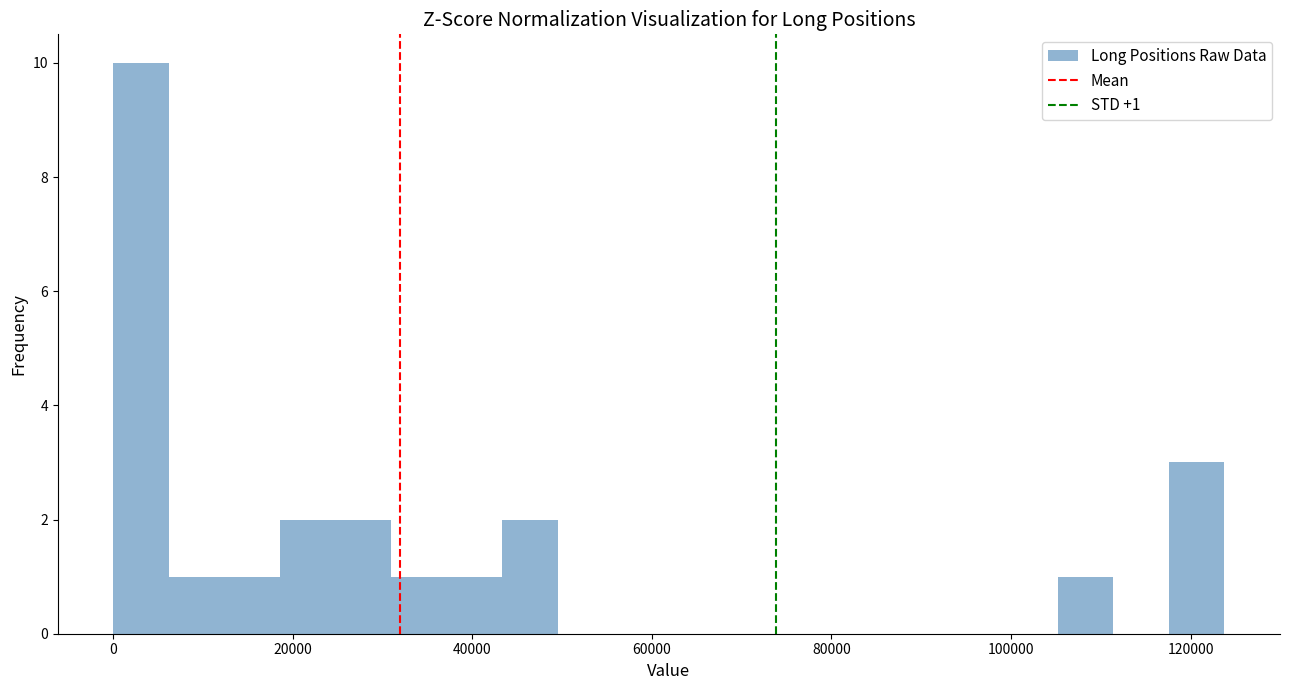

Read against the x-axis, roughly where is the centre of the tallest bar?

4000